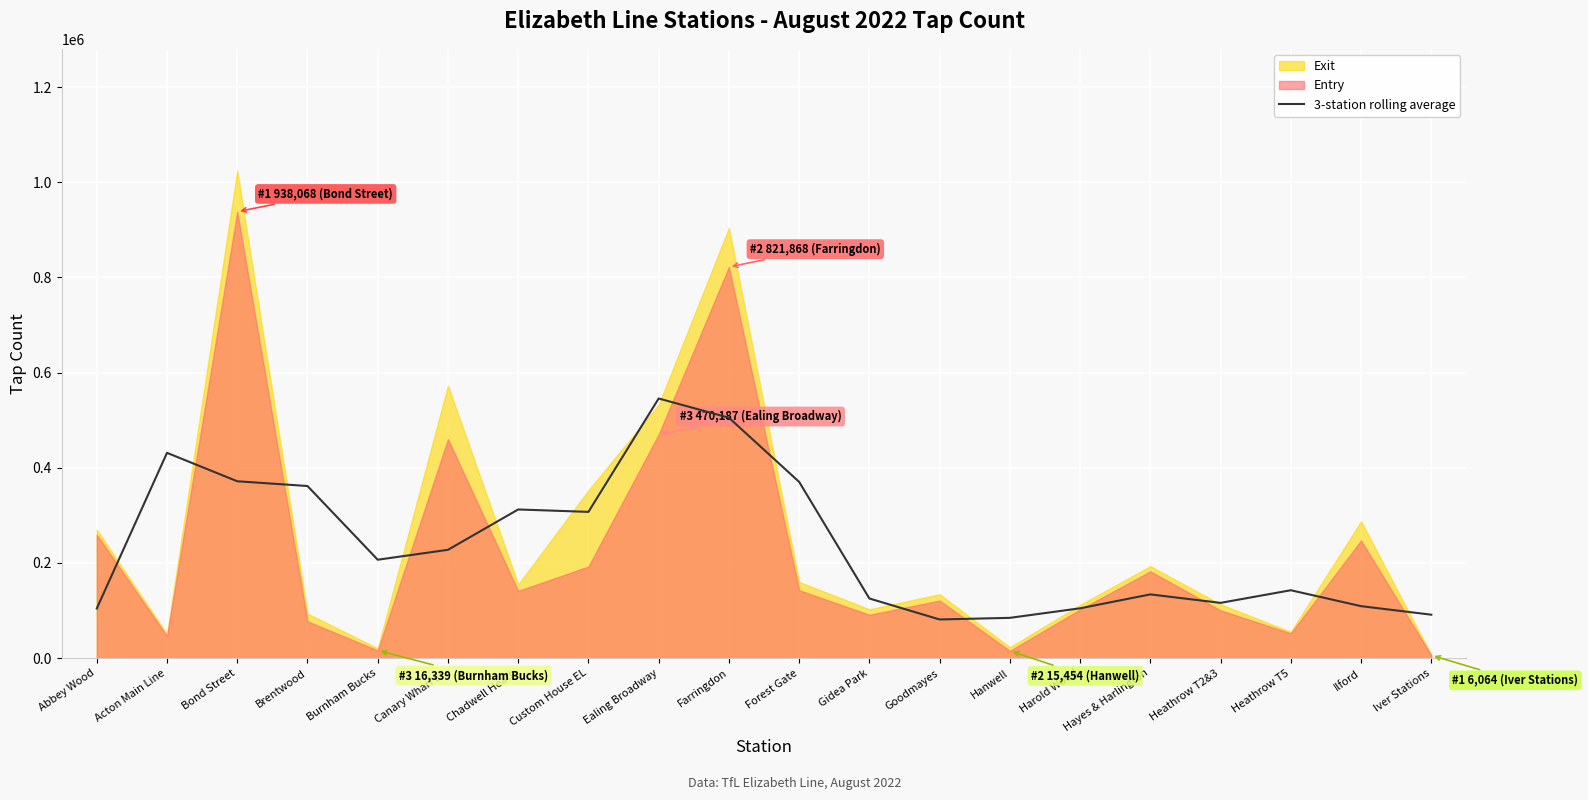

At which label does 3-station rolling average reach its peak?

Ealing Broadway